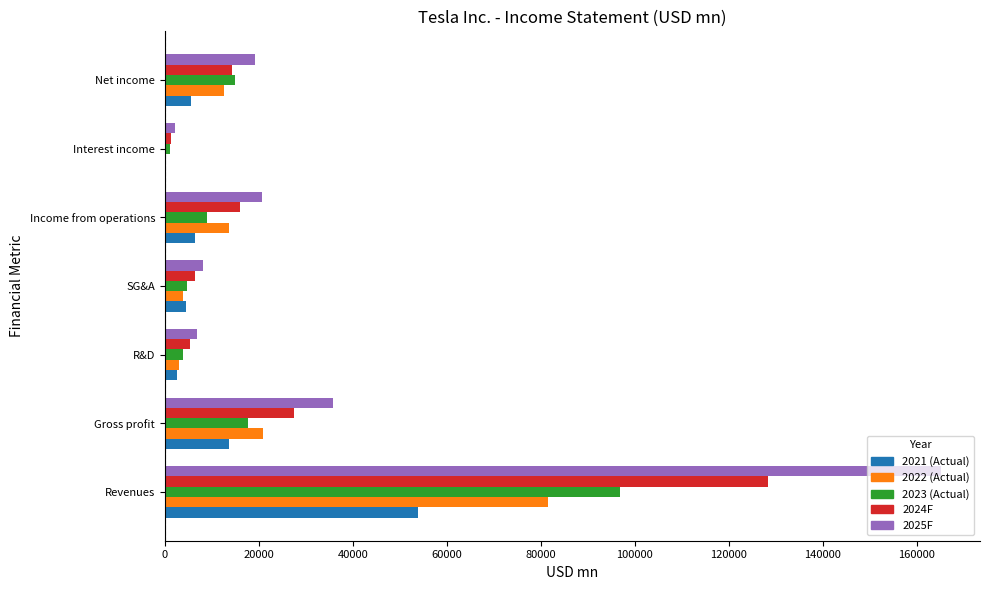

What is the sum of all 2023 (Actual) values?

148133